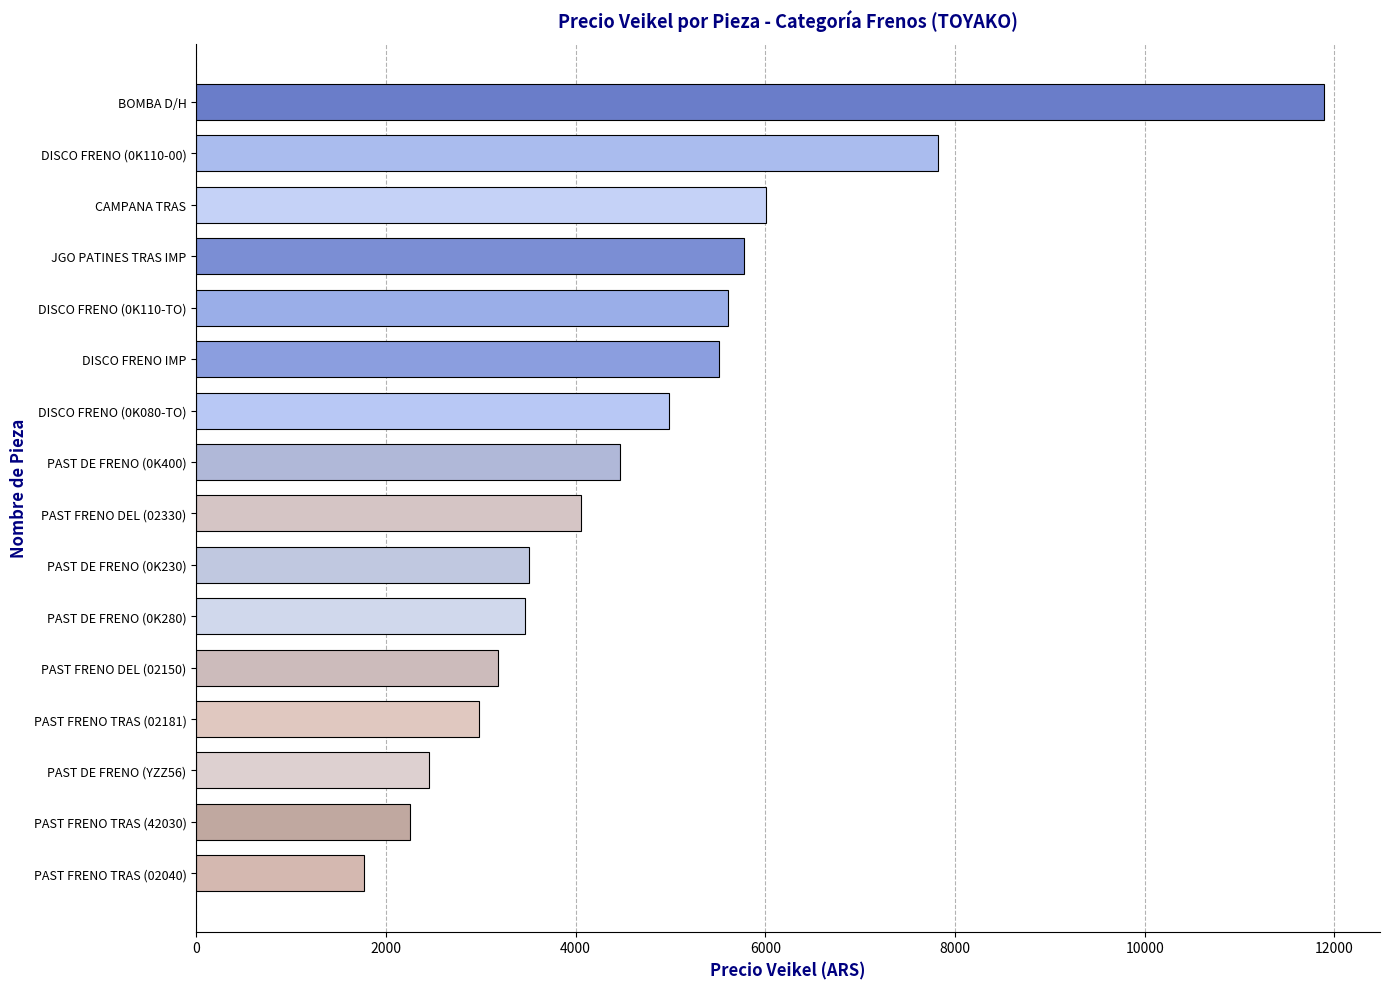

The chart shows a value of 6006.1 at CAMPANA TRAS. True or false?

True